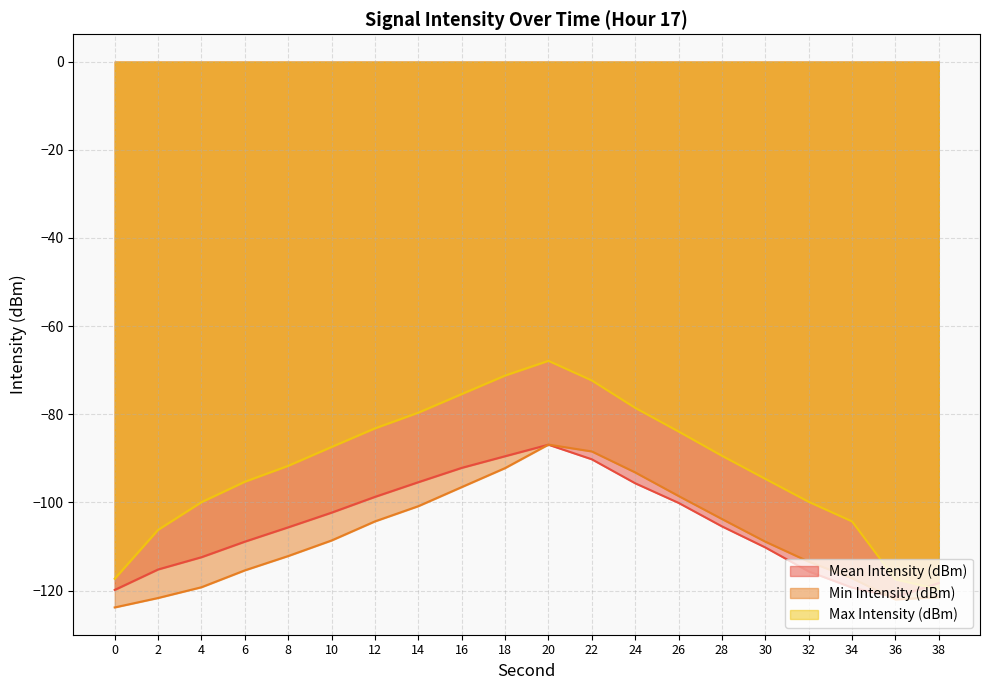

List the labels in order of Min Intensity (dBm) value, smallest first.

0, 36, 2, 38, 4, 34, 6, 32, 8, 30, 10, 12, 28, 14, 26, 16, 24, 18, 22, 20